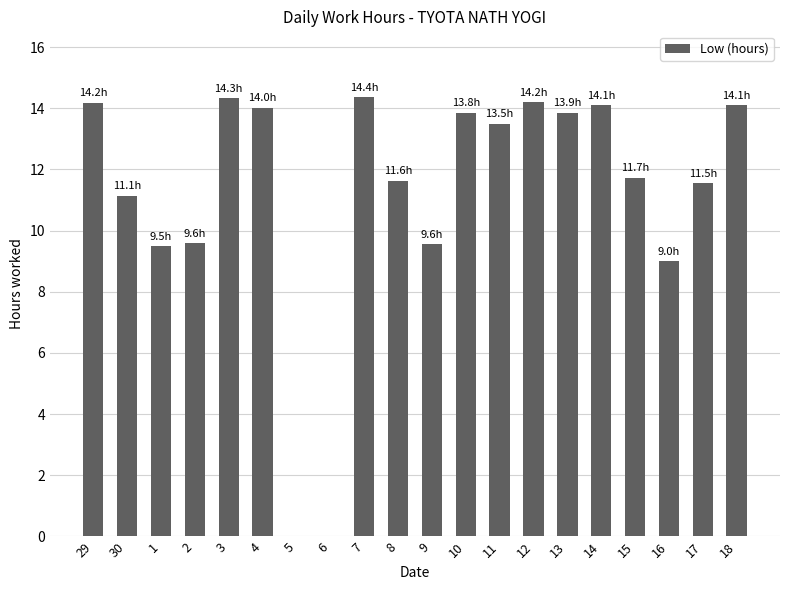

The value at 17 is 11.5. True or false?

True